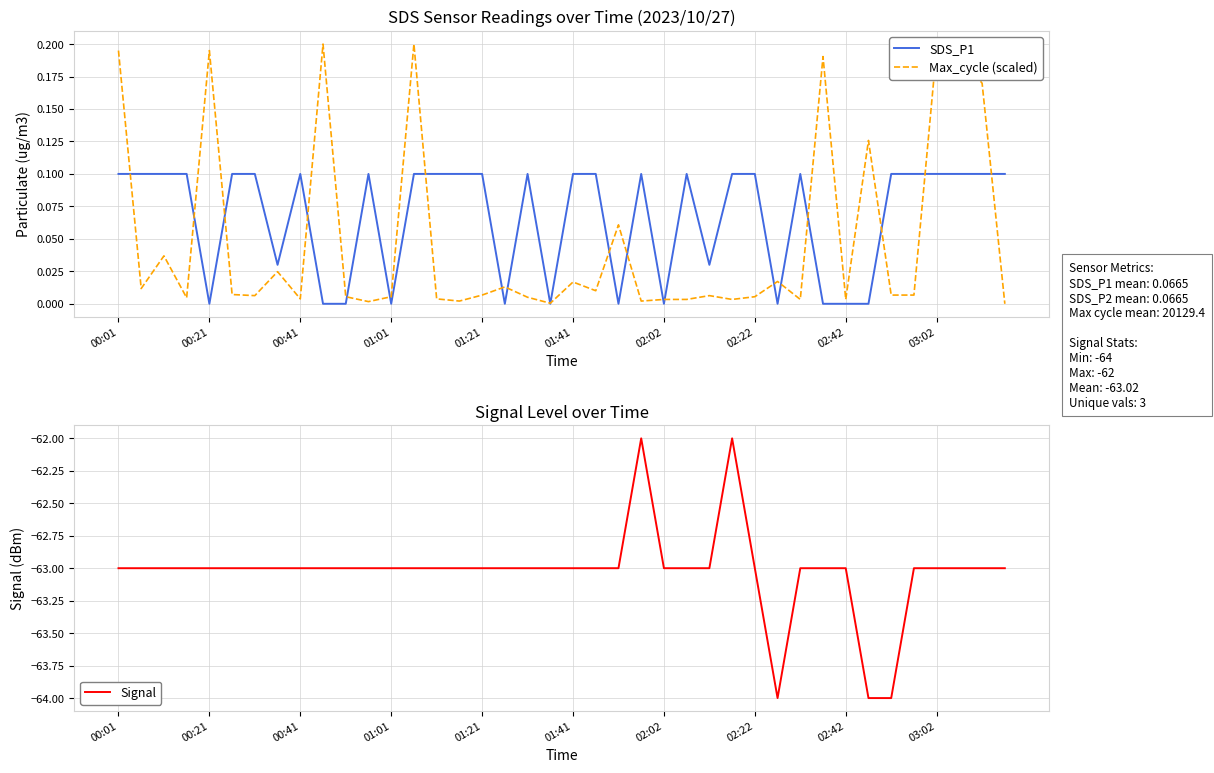

How many data points in Signal are above -63?

2